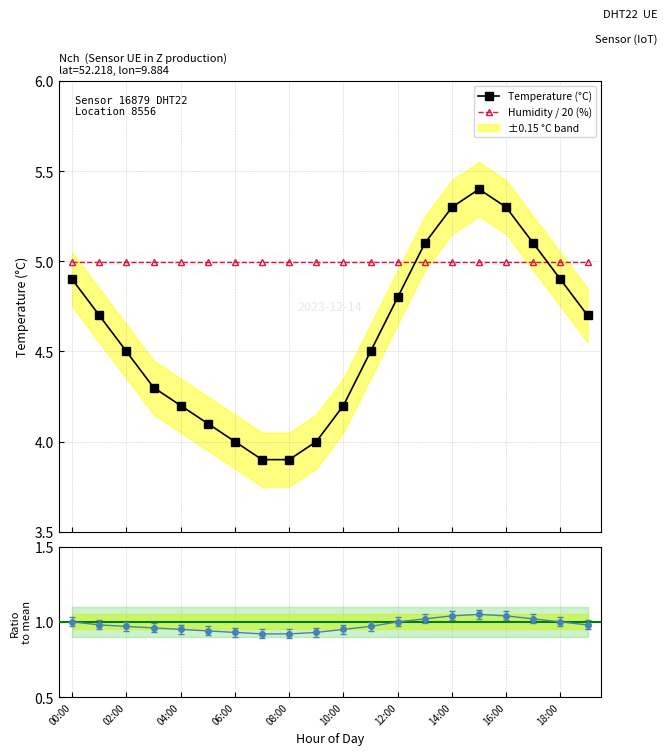

Rank the series at 15 from lowest to highest value.

Ratio to mean, Humidity / 20 (%), Temperature (°C)